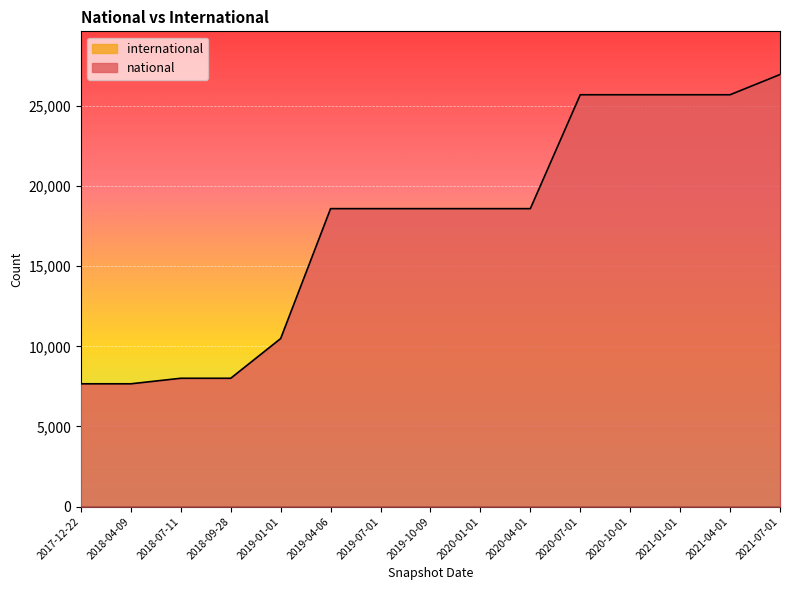

Where is the data nearest to the value 17317?

2019-04-06